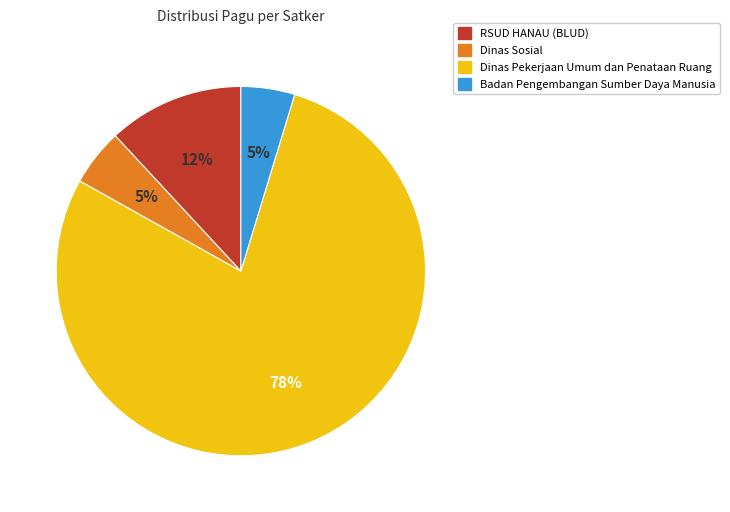

Does any single category account for the majority?

Yes